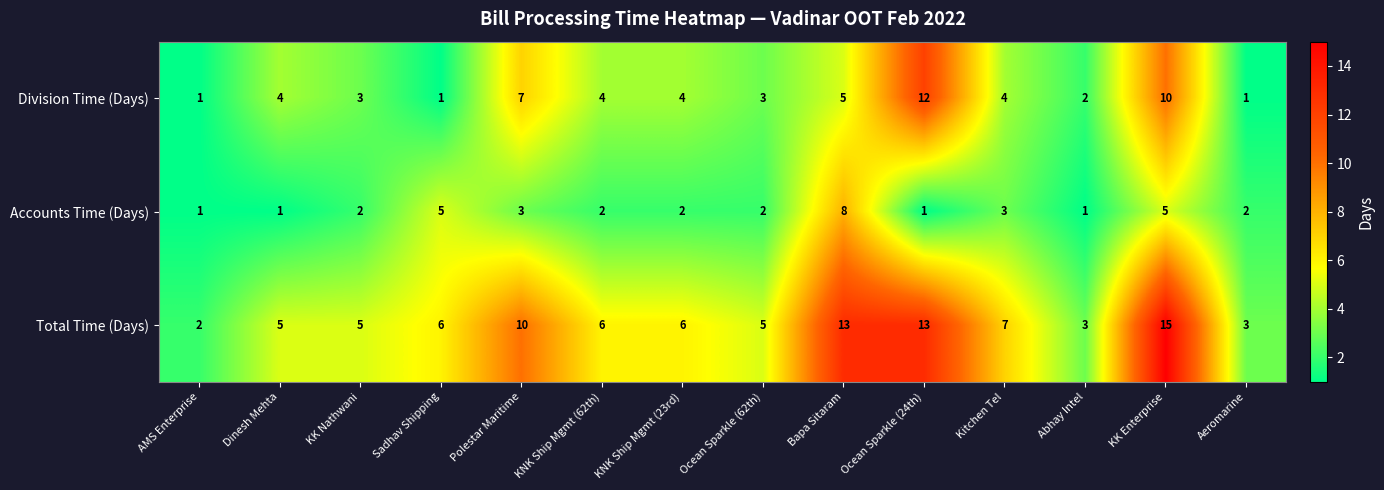

How many distinct data groups are displayed?

3